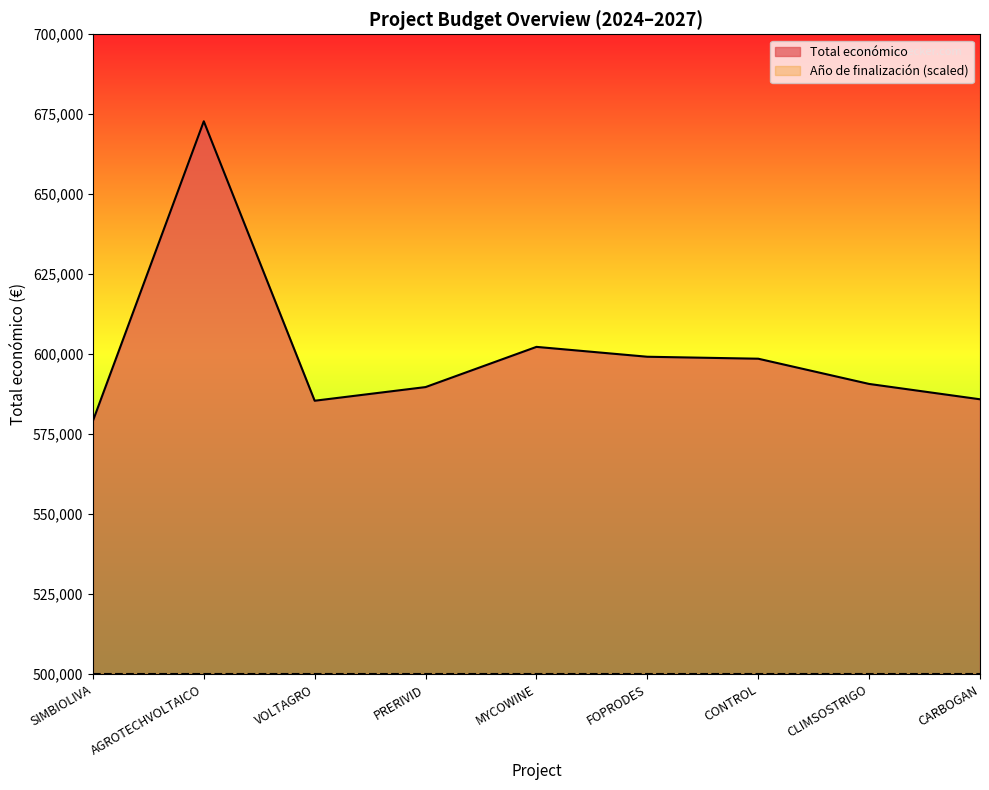

What is the label of the 7th point from the right?

VOLTAGRO